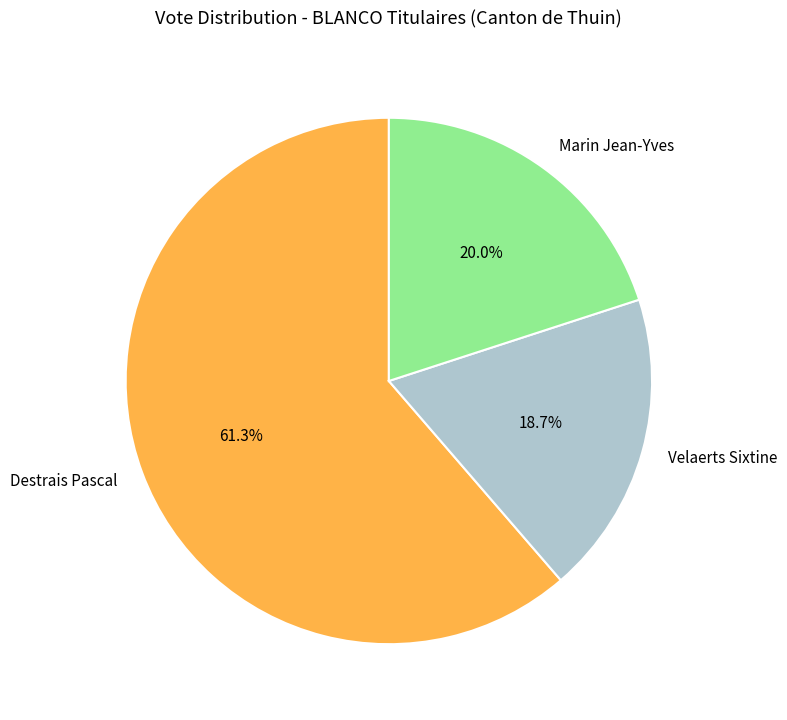

Is there a majority slice in this chart?

Yes